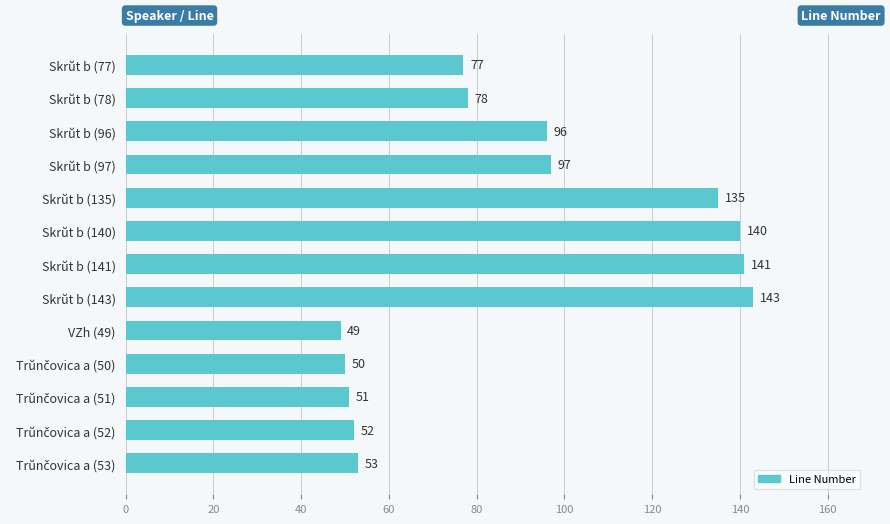

True or false: the data shows 49 at Skrŭt b (143).

False